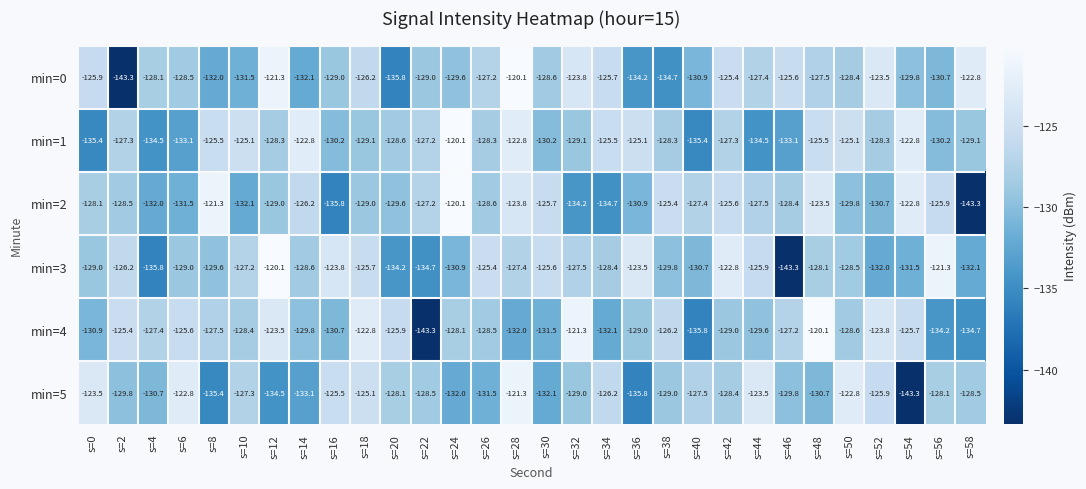

What is the smallest value displayed?

-143.3